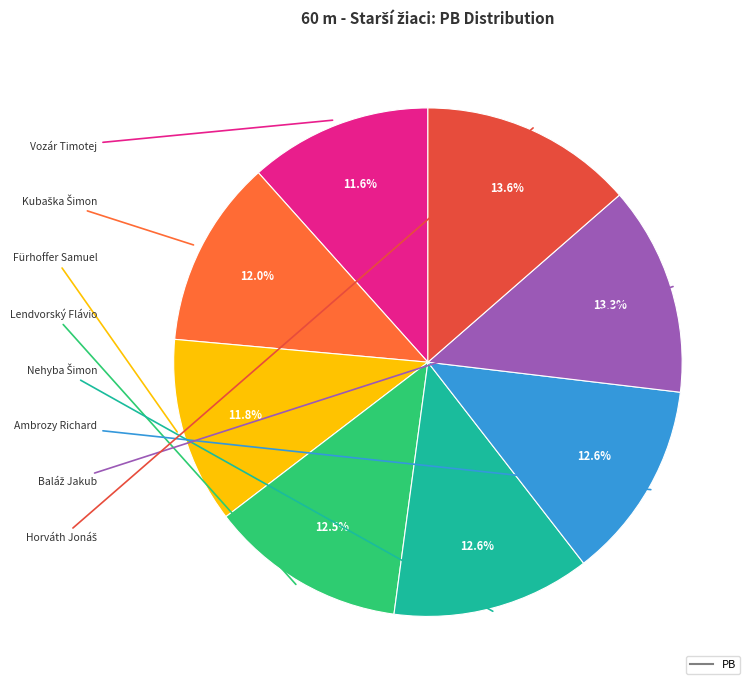

Count the number of slices in the pie.

8